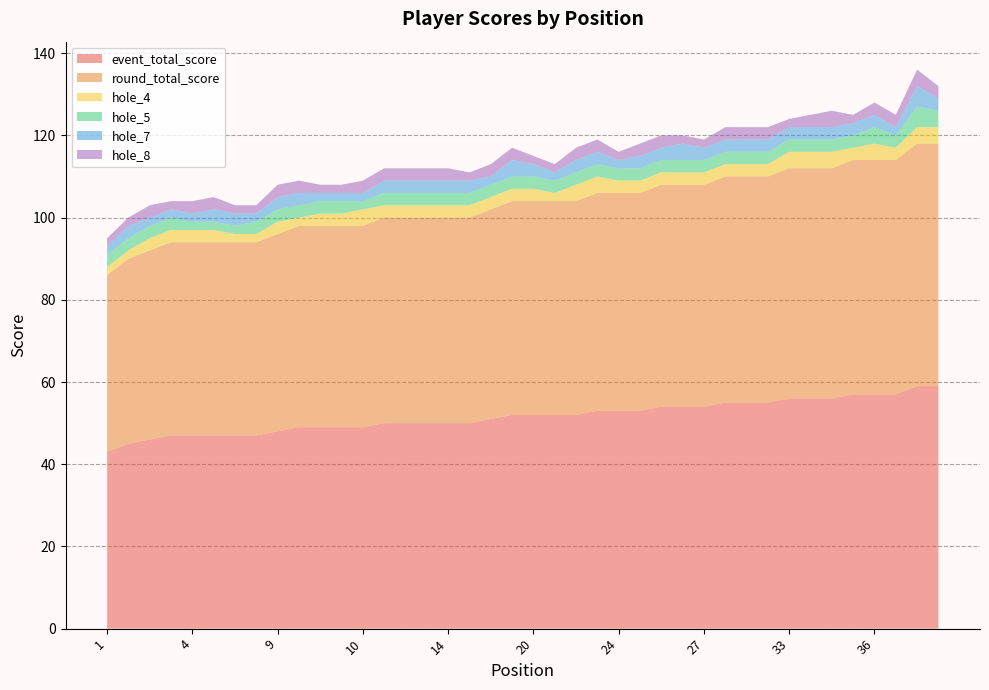

True or false: round_total_score and hole_4 cross at least once.

False